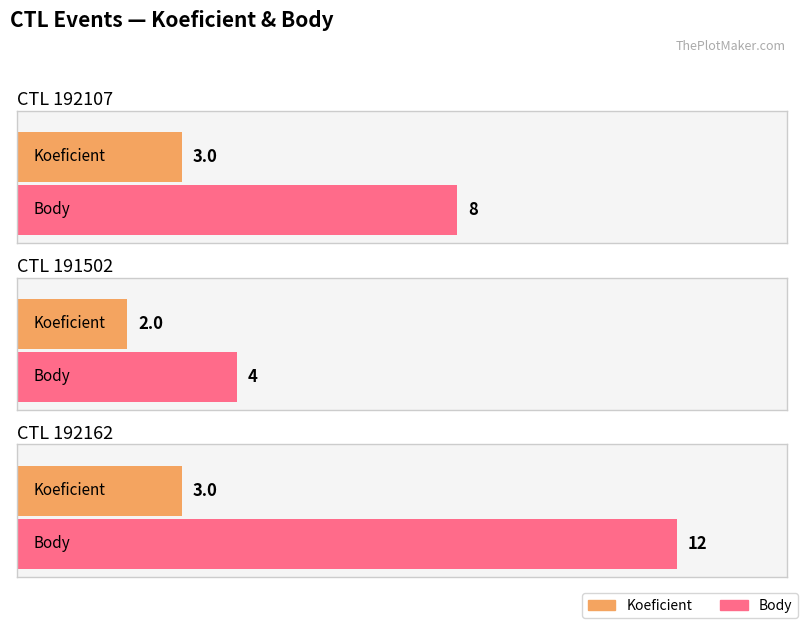

Reading left to right, list all the values displayed in this chart.

Koeficient: 3	2	3
Body: 8	4	12